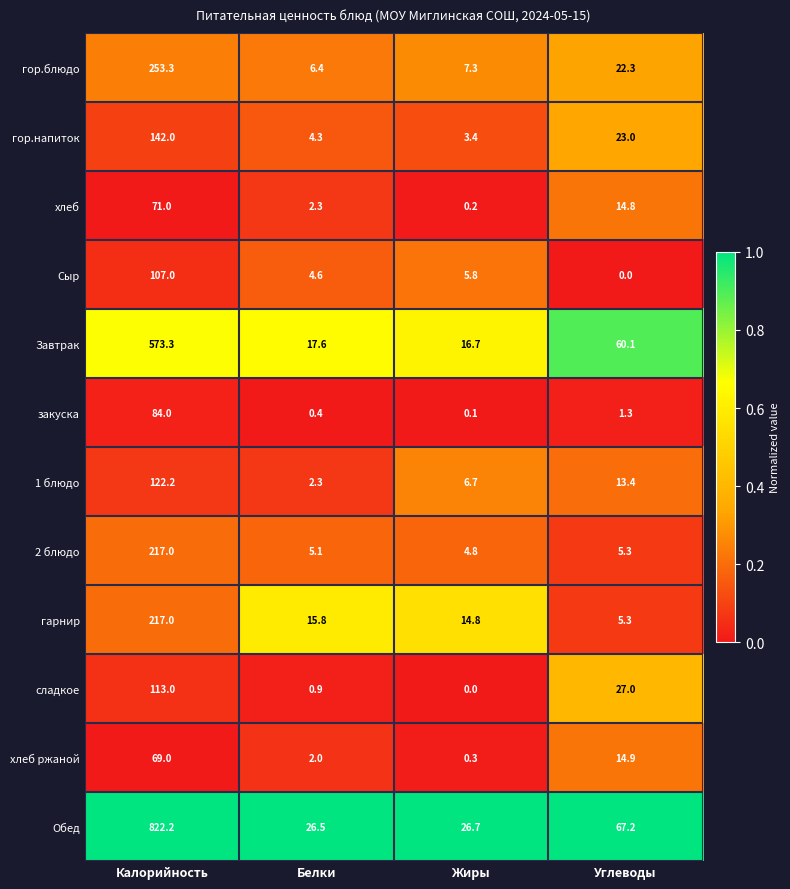

List the labels in order of гор.напиток value, largest first.

Калорийность, Углеводы, Белки, Жиры